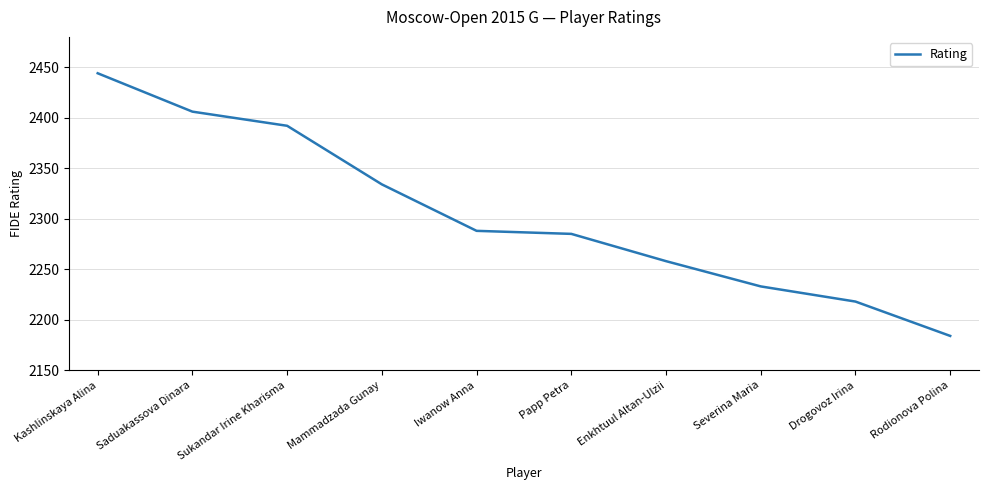

Does the chart display data point markers on the line(s)?

No